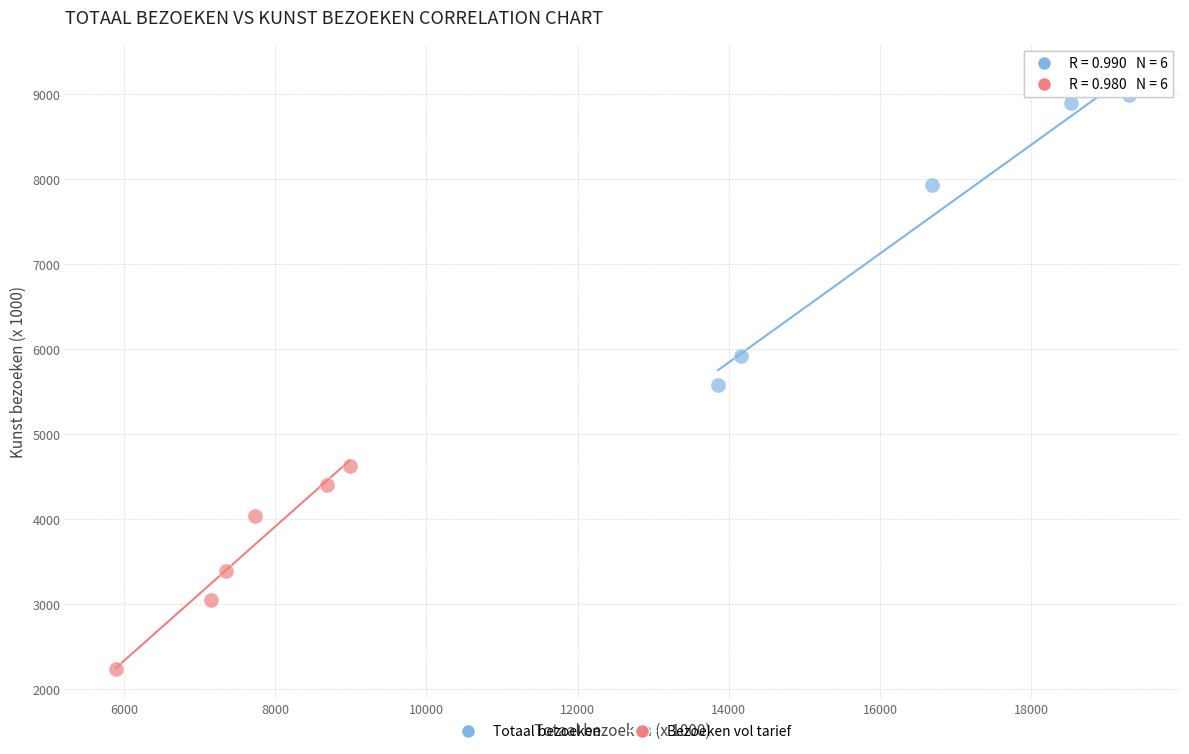

What are all the series names shown in the legend?

Totaal bezoeken, Bezoeken vol tarief